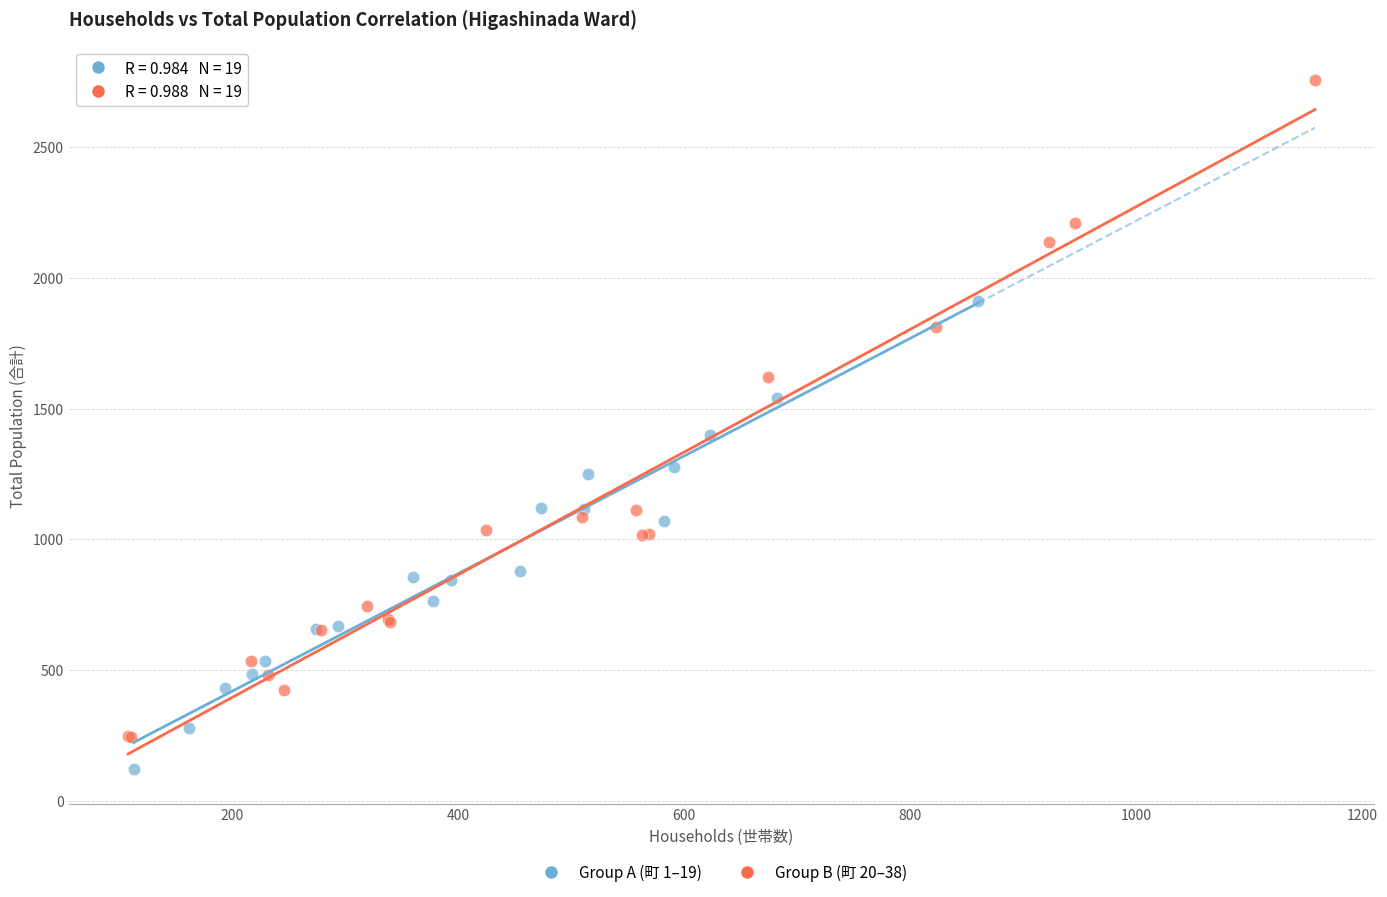

Which series reaches the maximum Y coordinate?

Group B (町 20–38)